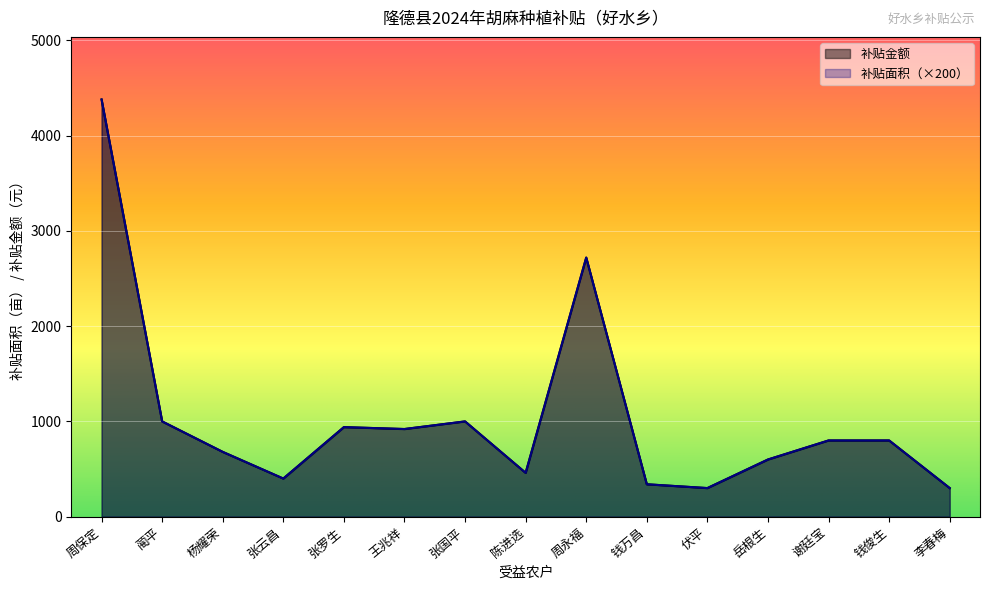

What is the difference between the maximum and minimum values in the 补贴金额 series?

4080.0